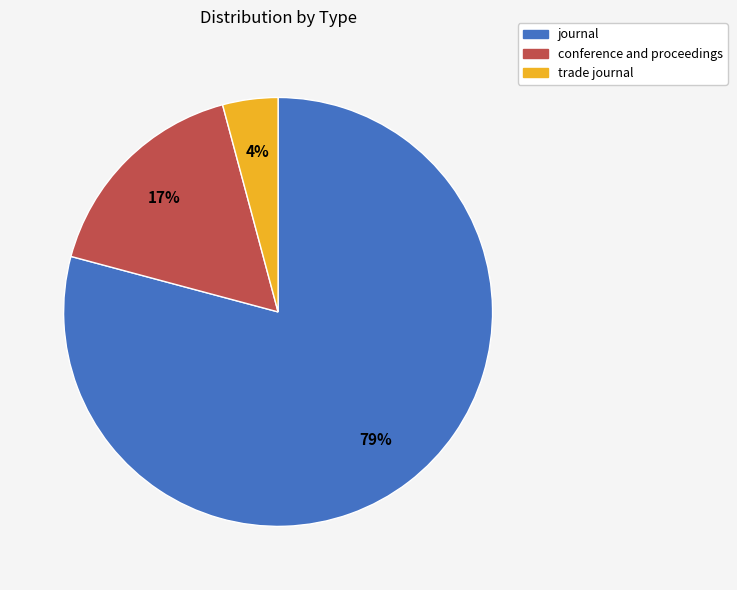

Do conference and proceedings and trade journal together represent more than half of the pie?

No